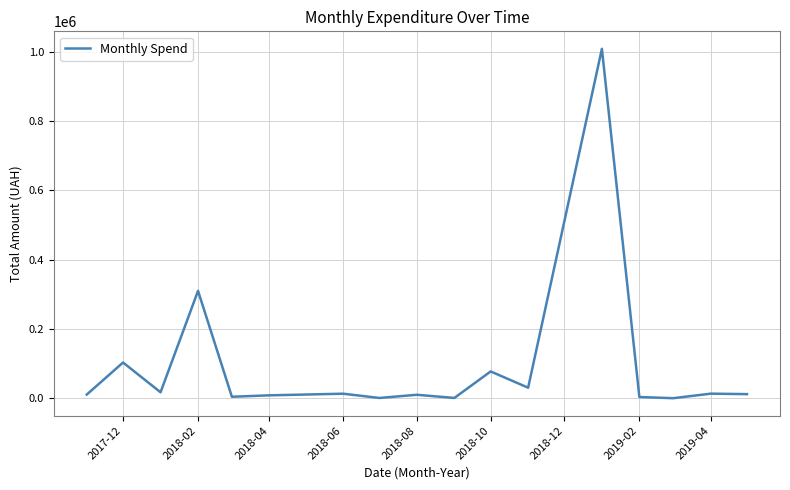

Does the chart have visible grid lines?

Yes